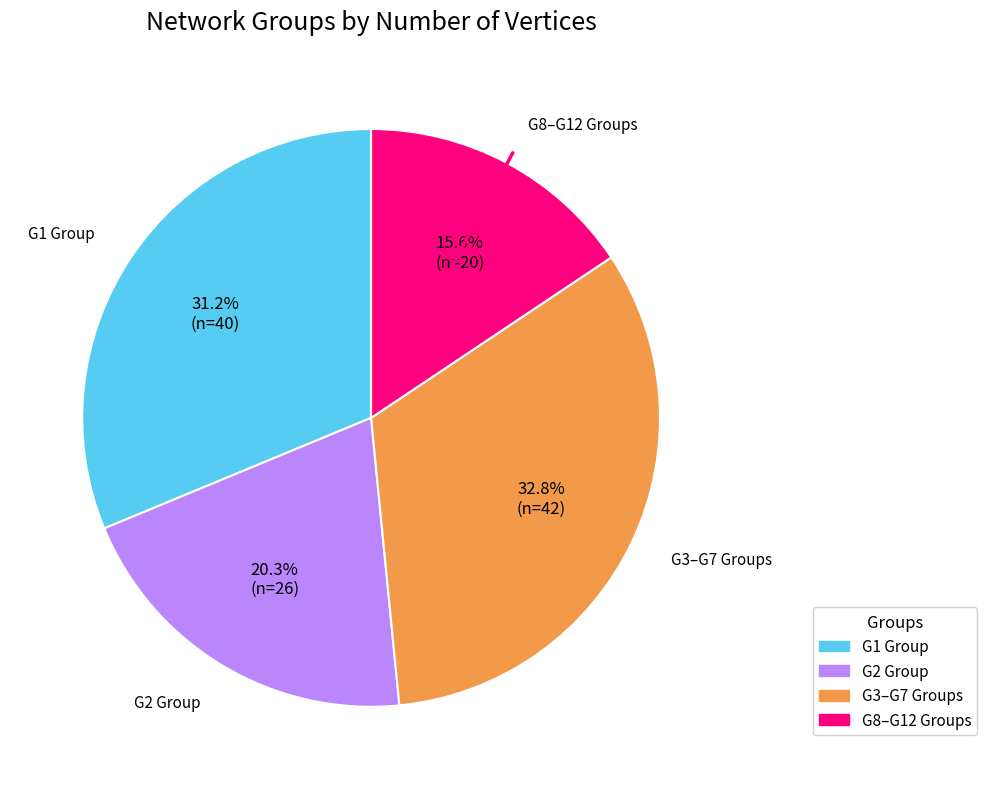

Is there any slice that represents more than half of the pie?

No